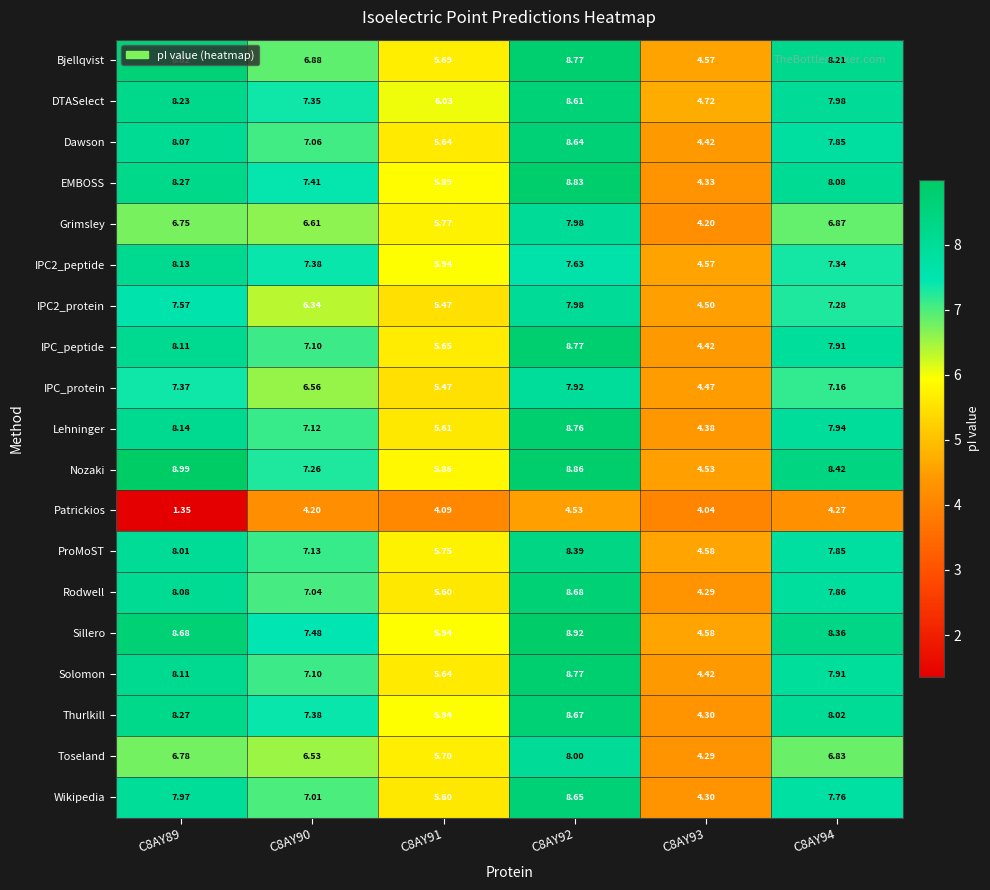

Which series has the largest total across all categories?

Sillero